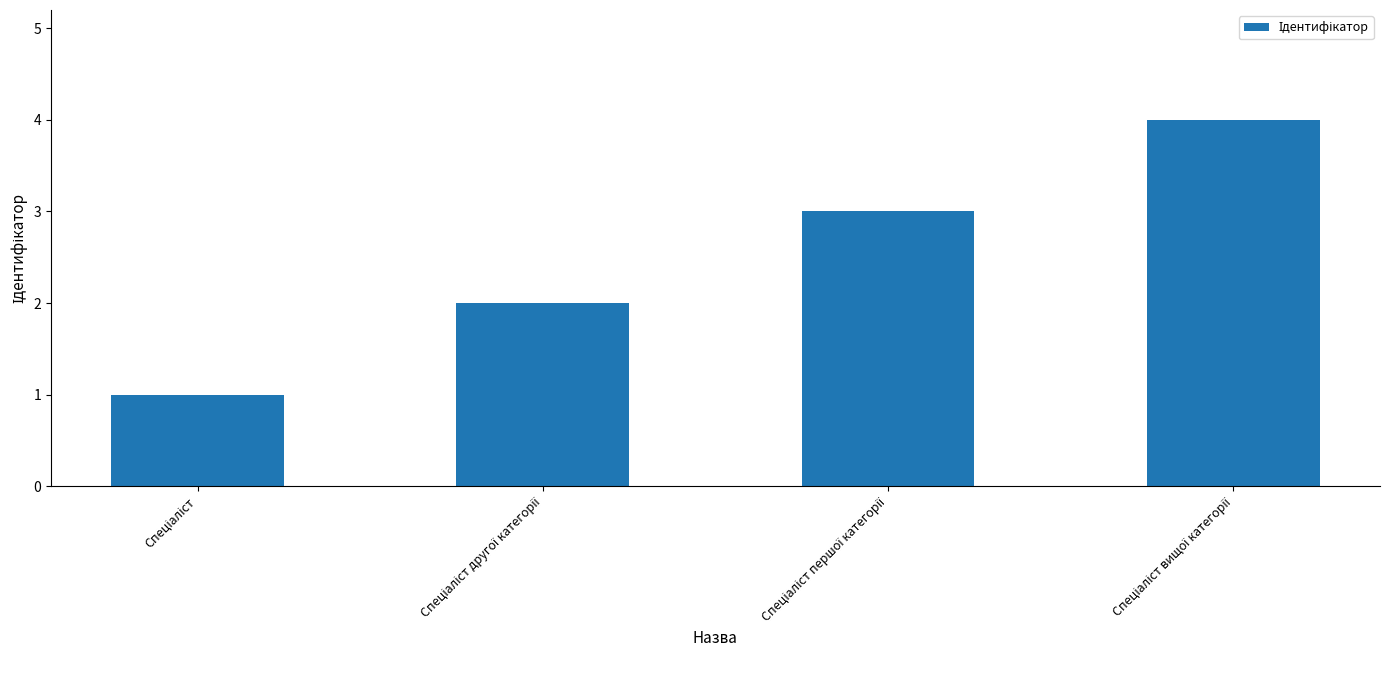

Are the bars grouped side by side (vs. stacked)?

No